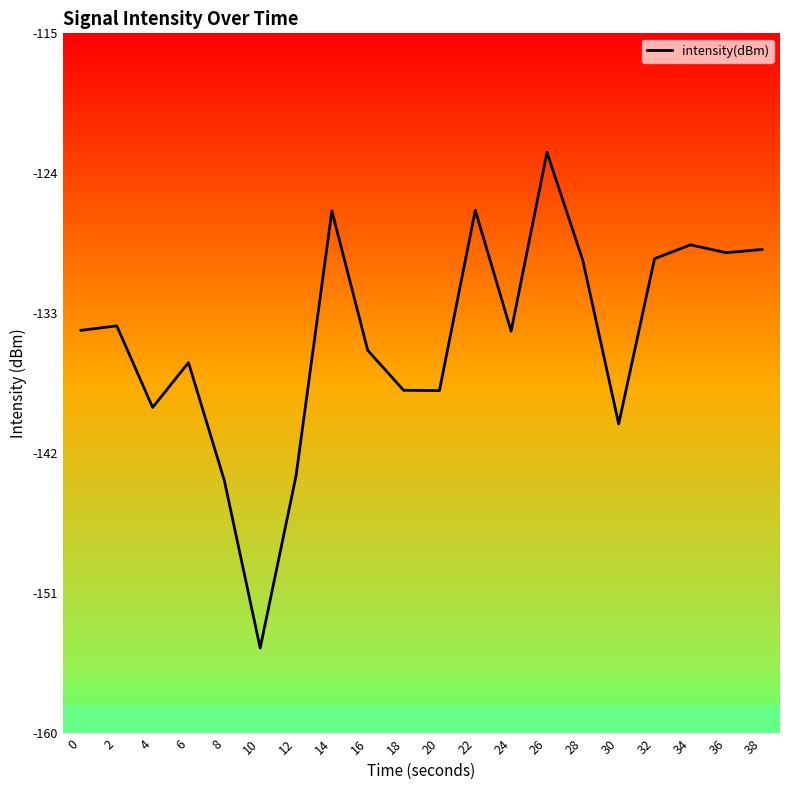

What is the minimum value shown in the chart?

-154.5